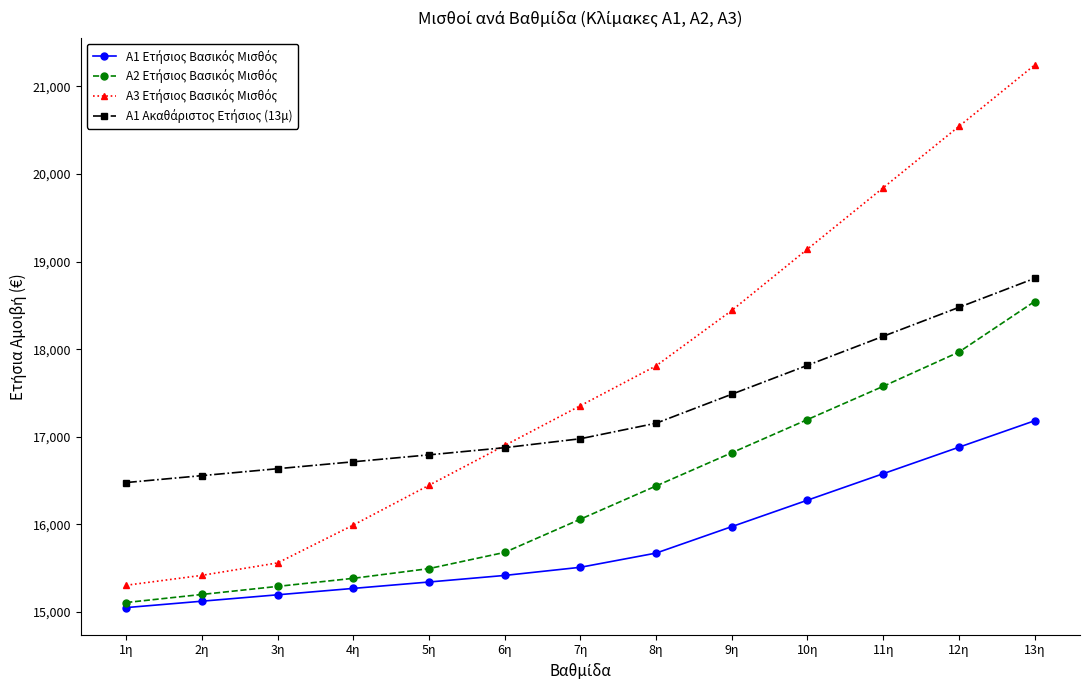

Which category has the lowest value across all series?

1η